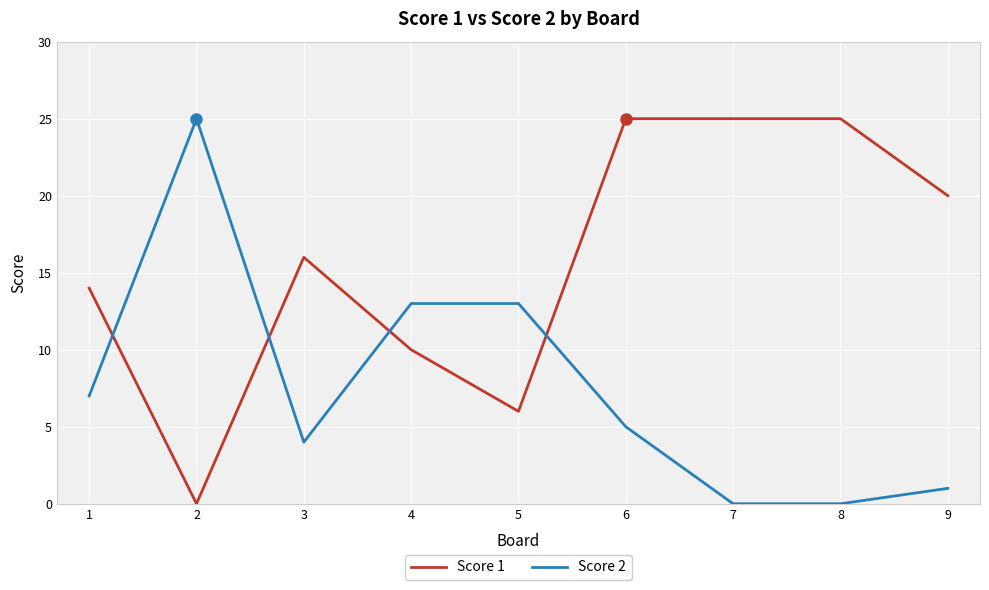

Between which two adjacent categories do Score 1 and Score 2 first intersect?

1 and 2